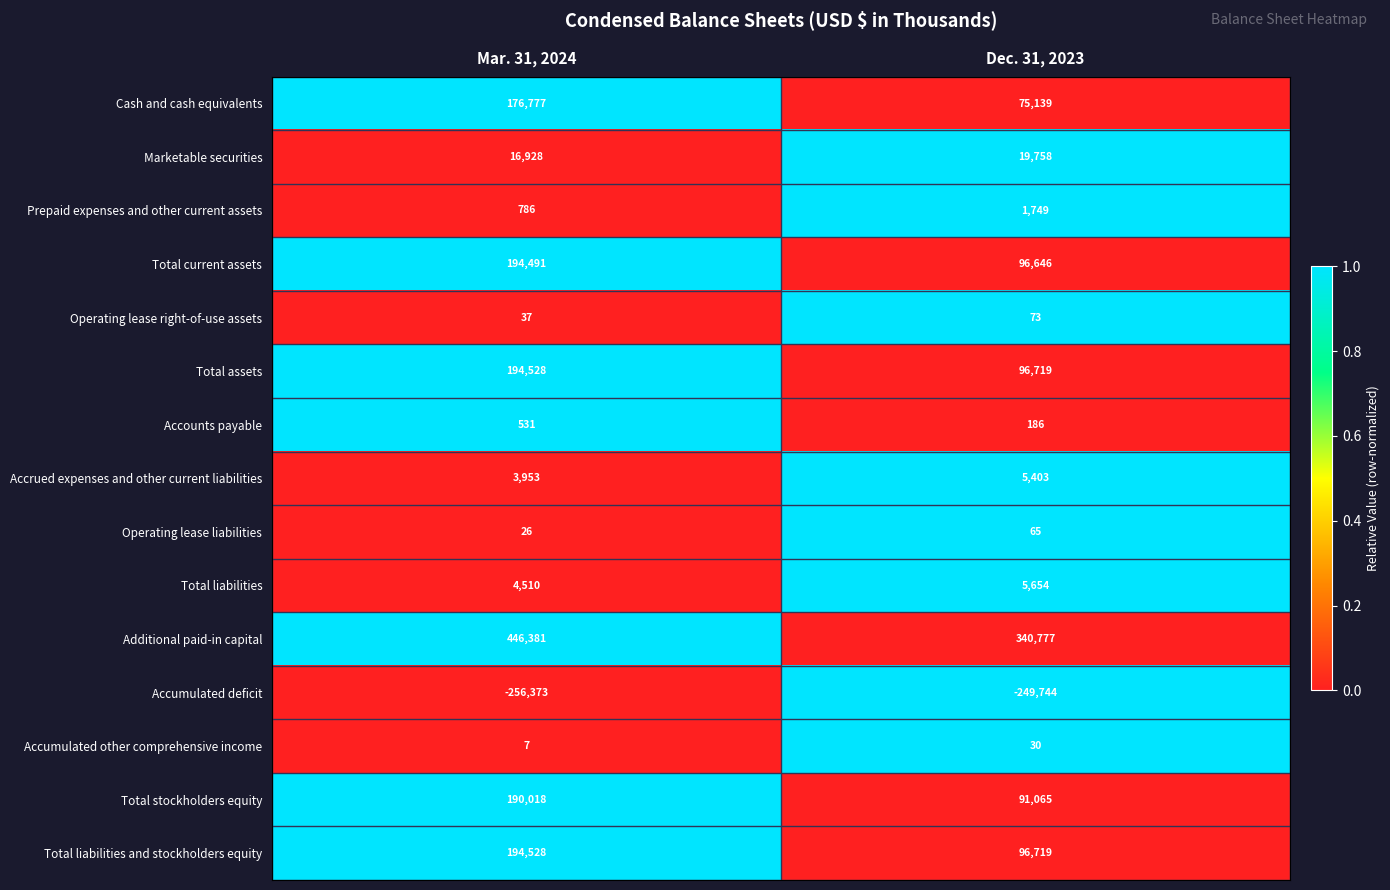

What is the difference between the maximum and minimum values in the Total stockholders equity series?

98953